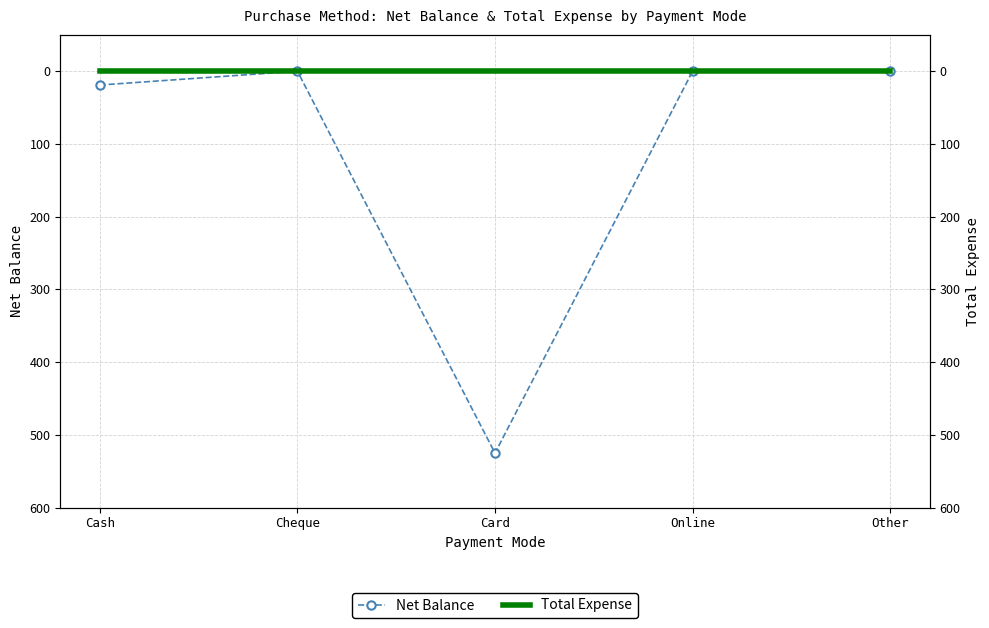

Where is the first local minimum for Net Balance?

Cheque